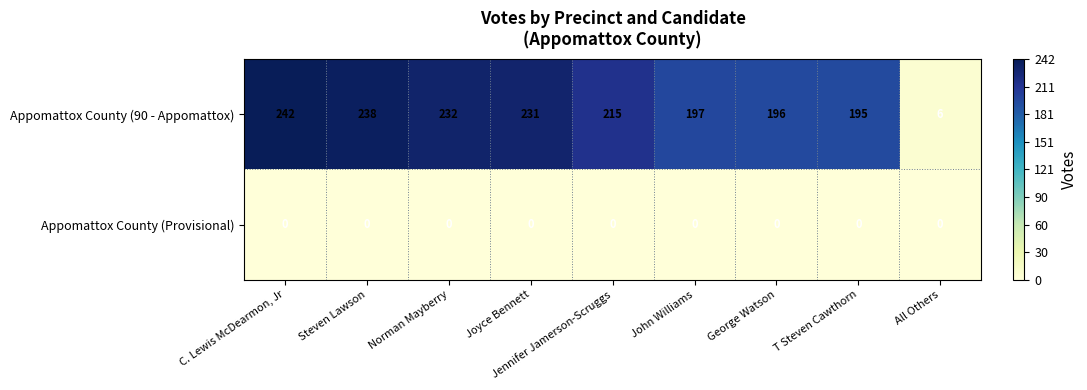

Where does the Appomattox County (90 - Appomattox) series first go above 215?

C. Lewis McDearmon, Jr